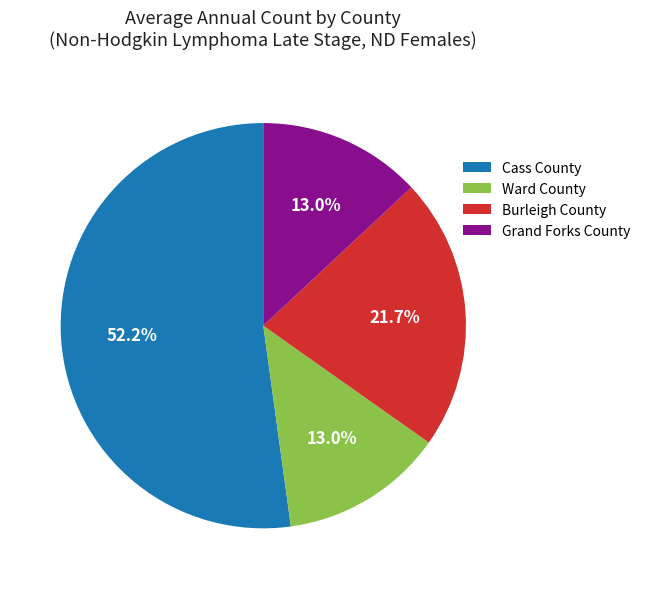

Which slice is the largest?

Cass County